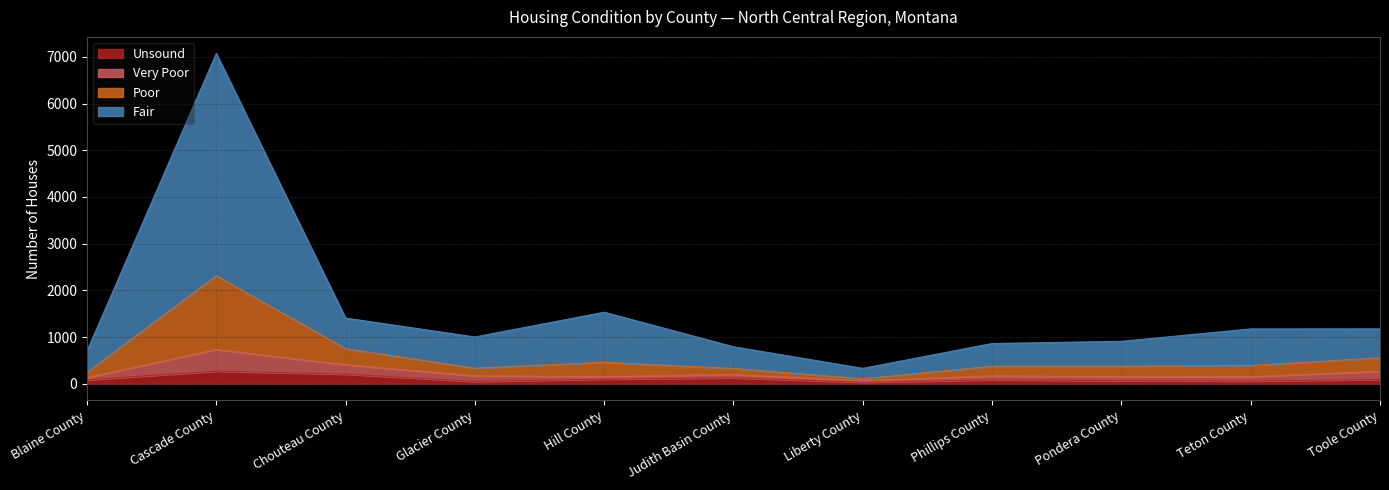

At which category is the sum across all series the highest?

Cascade County